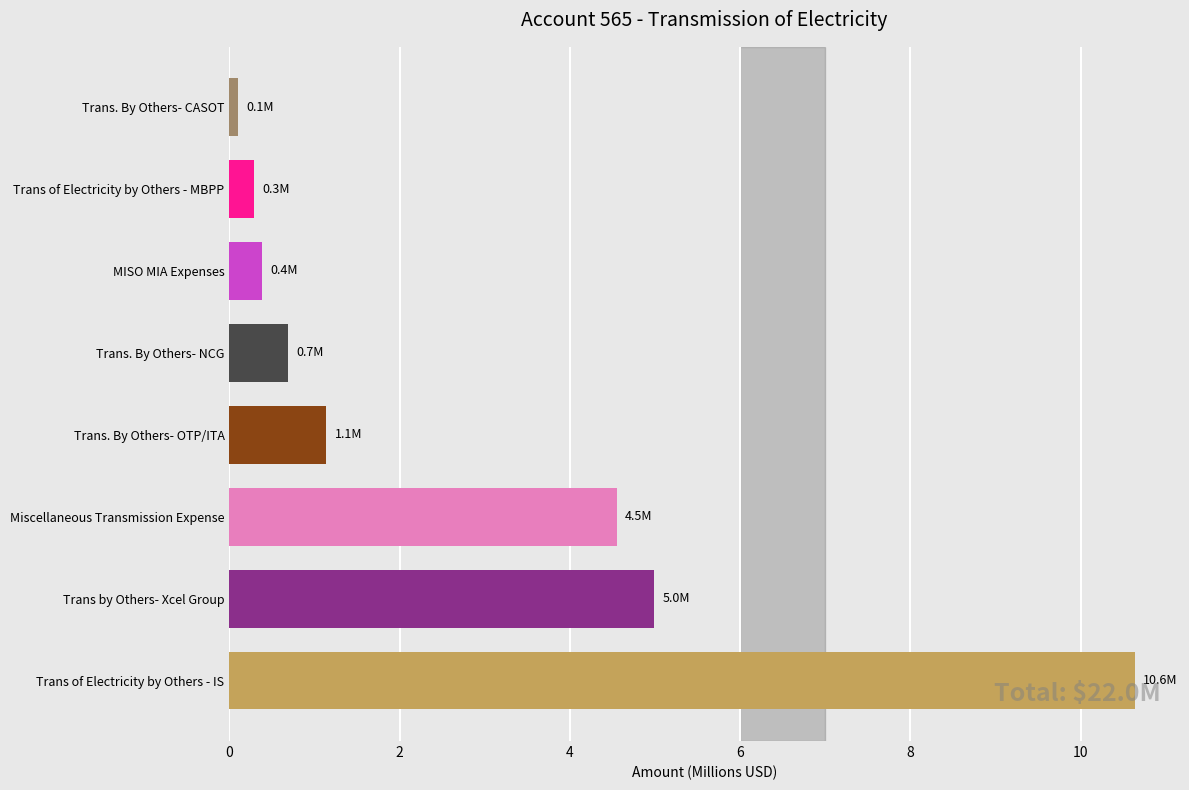

What is the maximum value shown in the chart?

10.6